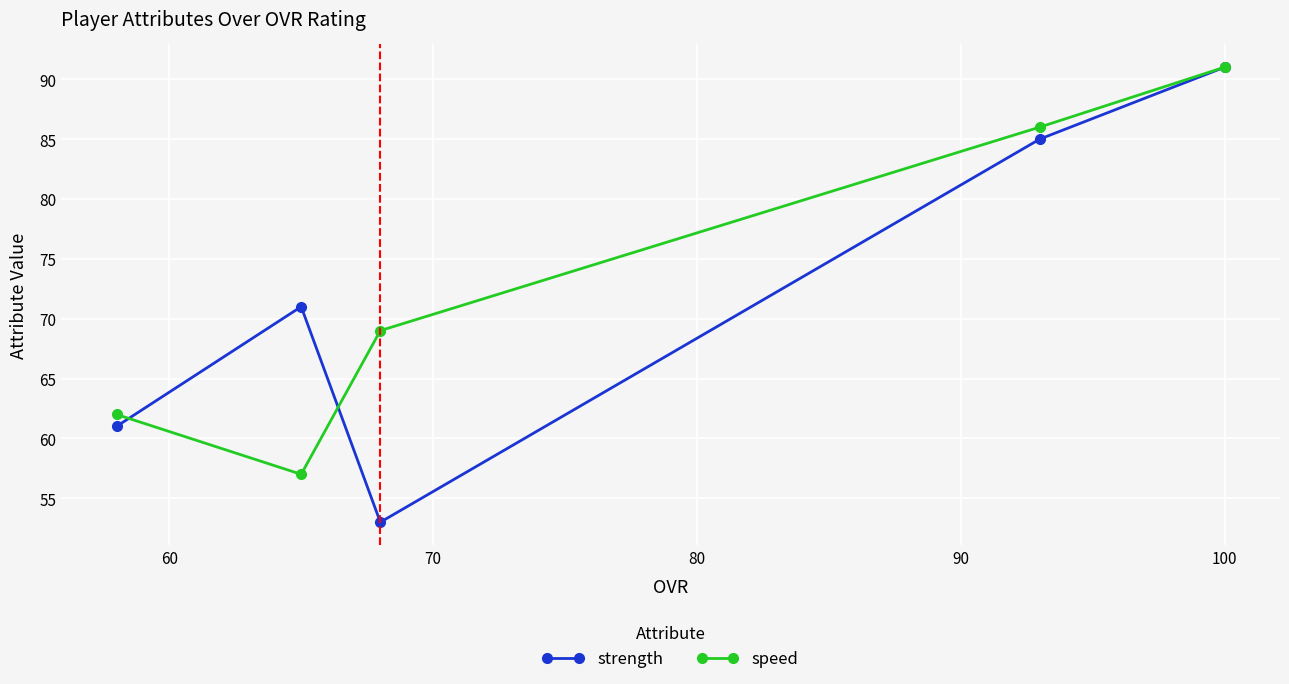

Which series has the widest spread of values?

strength